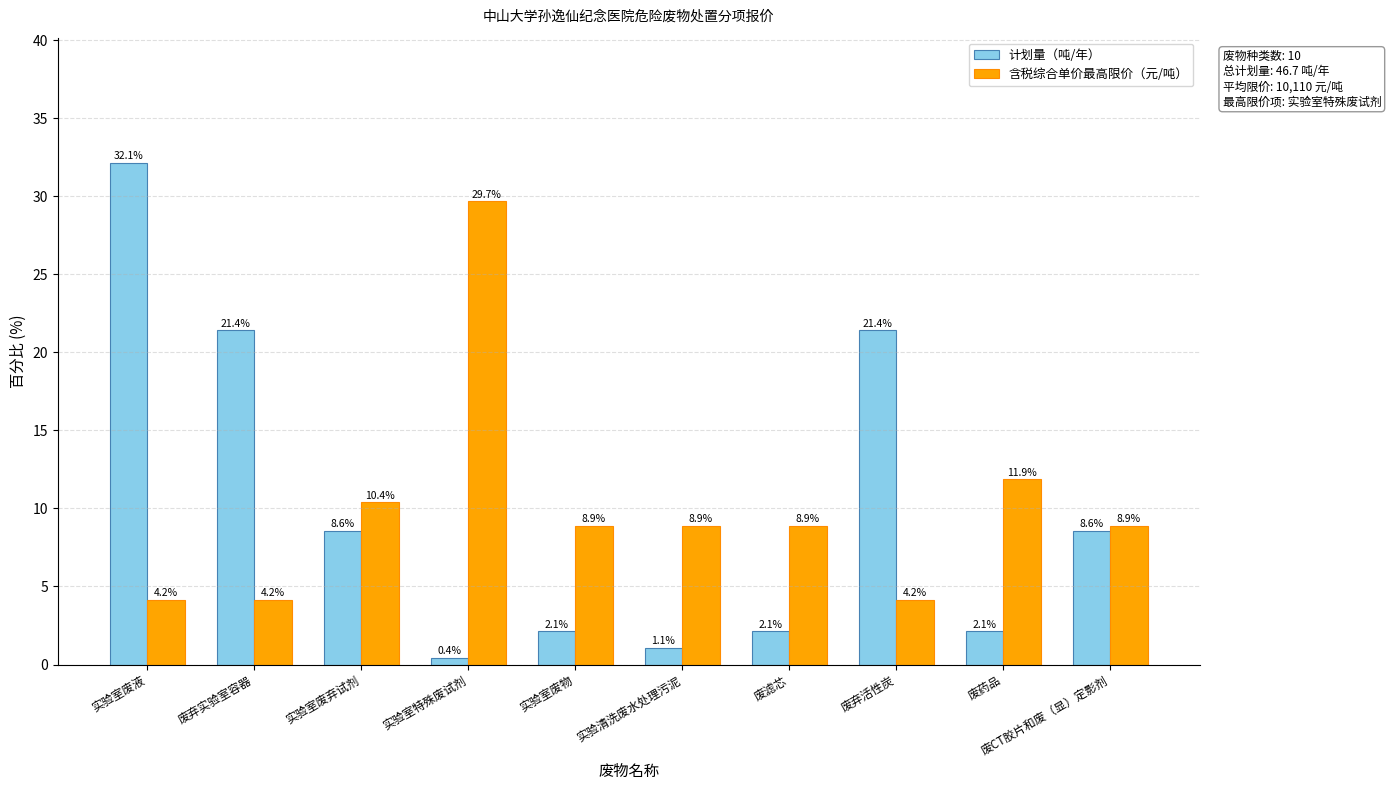

Reading right to left, what are all the values shown in this chart?

计划量（吨/年）: 废CT胶片和废（显）定影剂=8.6	废药品=2.1	废弃活性炭=21.4	废滤芯=2.1	实验清洗废水处理污泥=1.1	实验室废物=2.1	实验室特殊废试剂=0.4	实验室废弃试剂=8.6	废弃实验室容器=21.4	实验室废液=32.1
含税综合单价最高限价（元/吨）: 废CT胶片和废（显）定影剂=8.9	废药品=11.9	废弃活性炭=4.2	废滤芯=8.9	实验清洗废水处理污泥=8.9	实验室废物=8.9	实验室特殊废试剂=29.7	实验室废弃试剂=10.4	废弃实验室容器=4.2	实验室废液=4.2